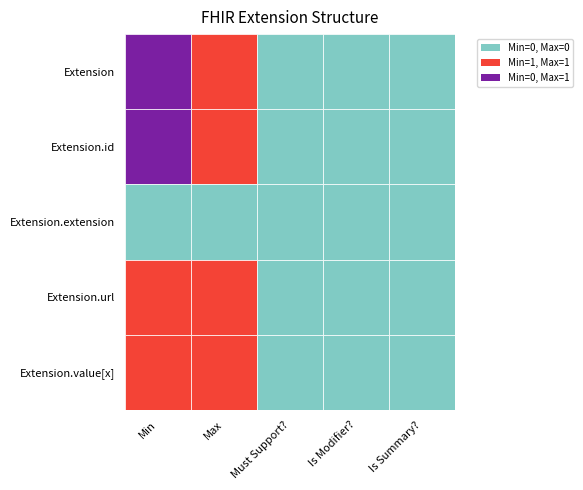

Which series has the largest range (max minus min)?

Extension